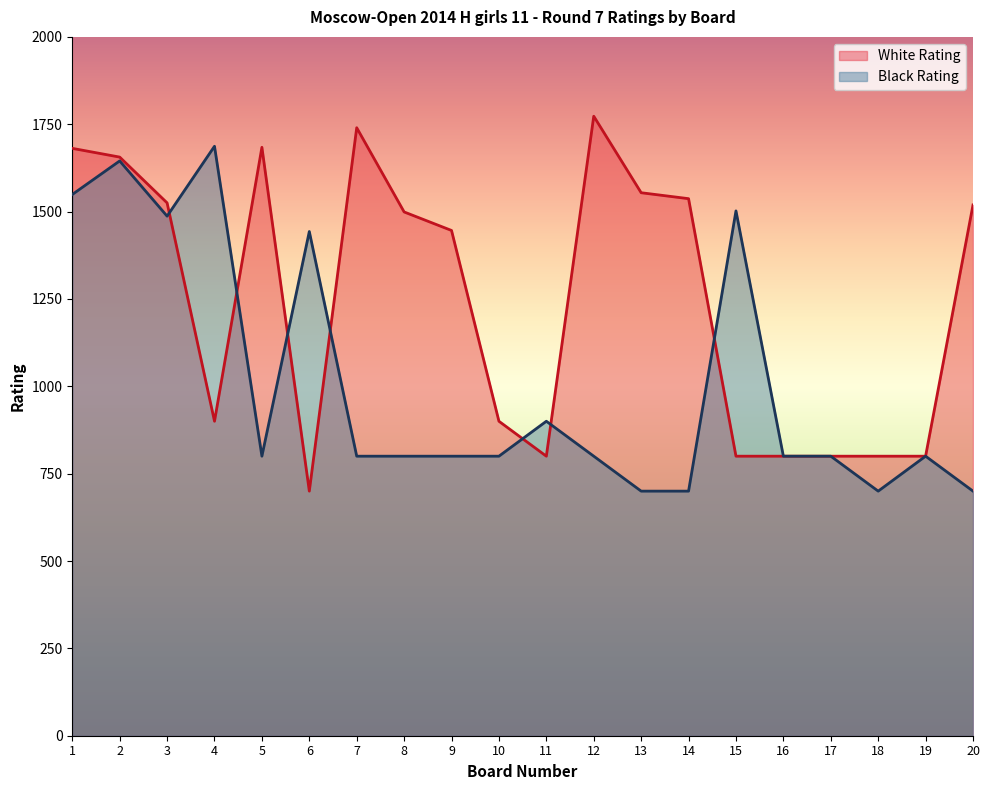

Does the chart display data point markers on the line(s)?

No